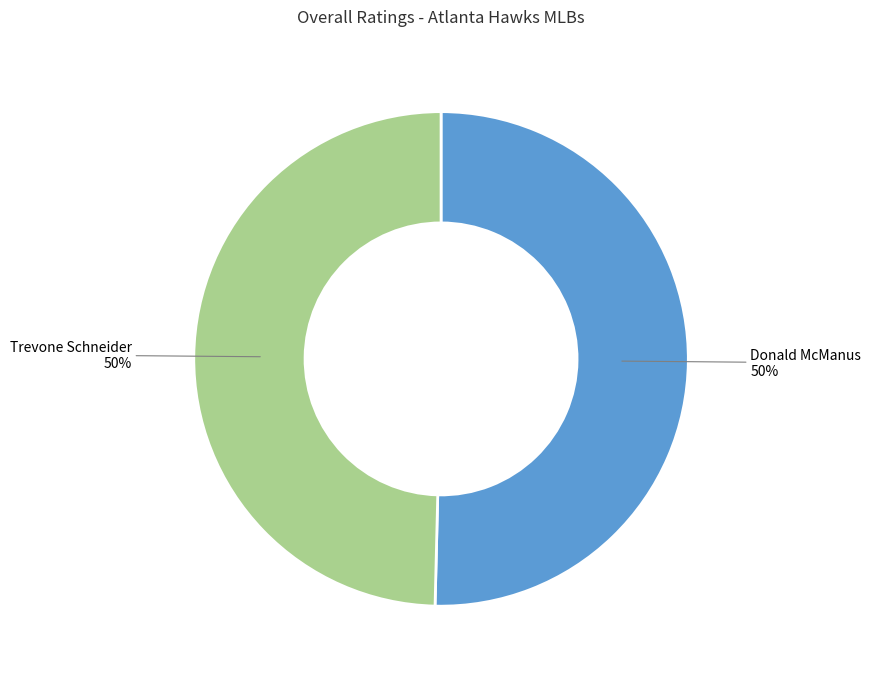

To the nearest percent, what is the average slice percentage?

50%